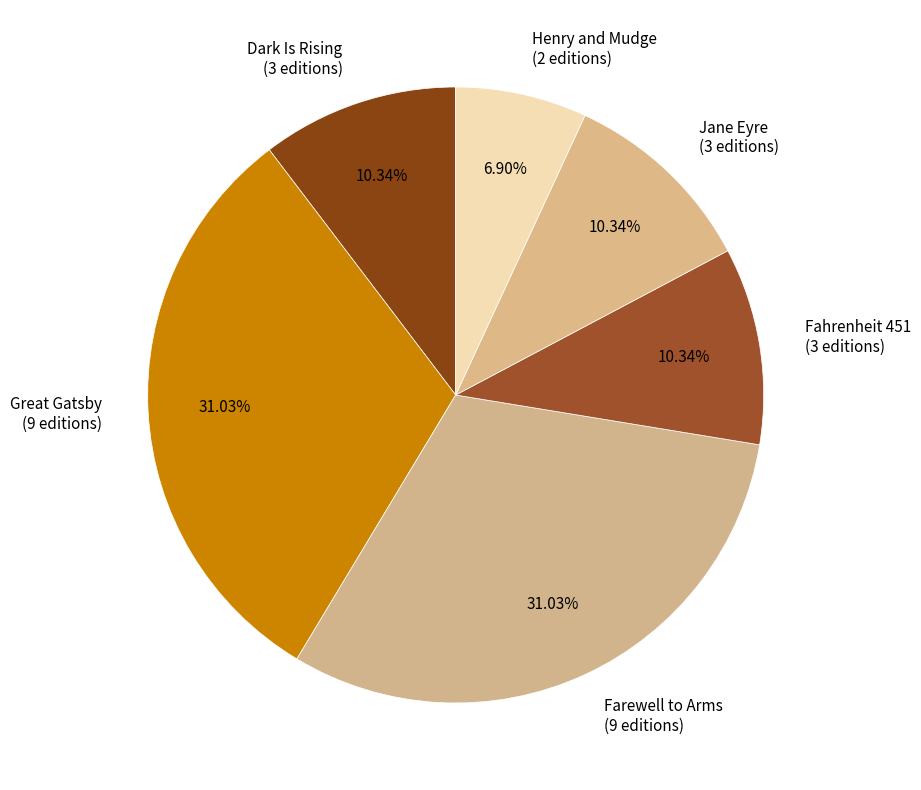

True or false: Dark Is Rising accounts for 10% of the total.

True